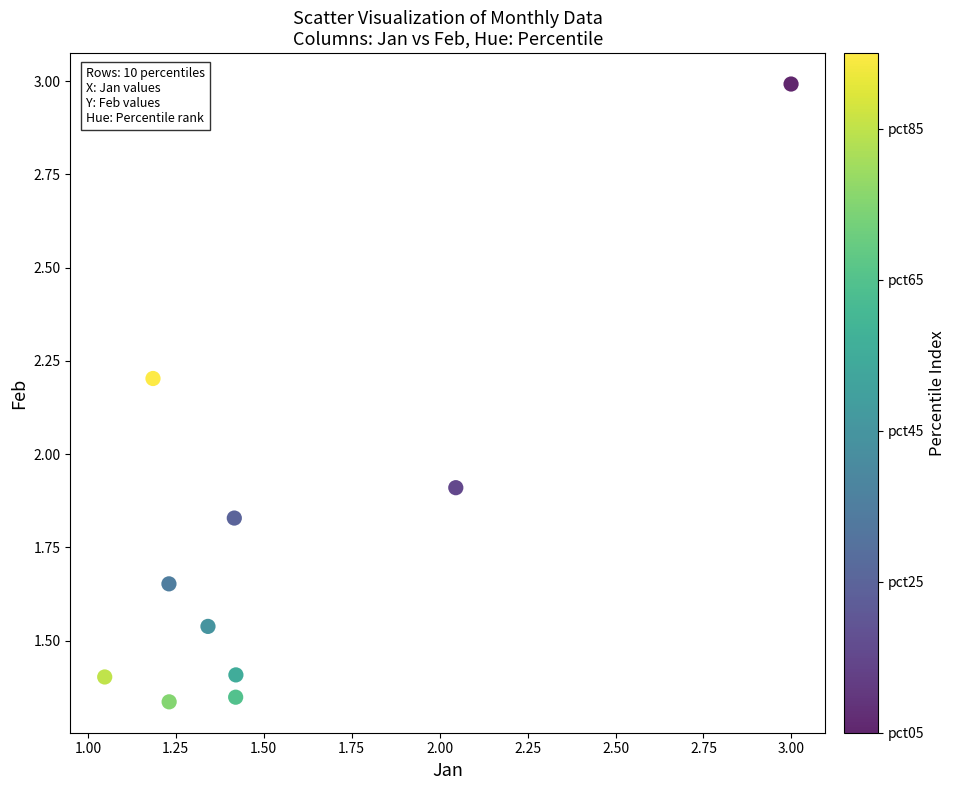

What Y value in the scatter plot is closest to 2?

1.9